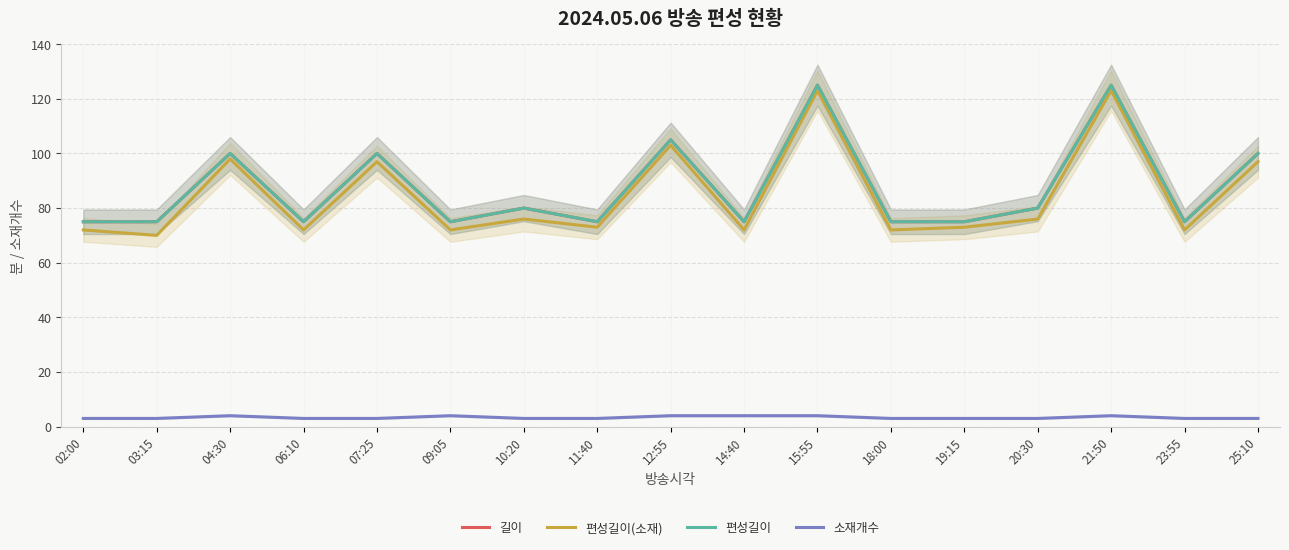

At which category is the sum across all series the highest?

15:55